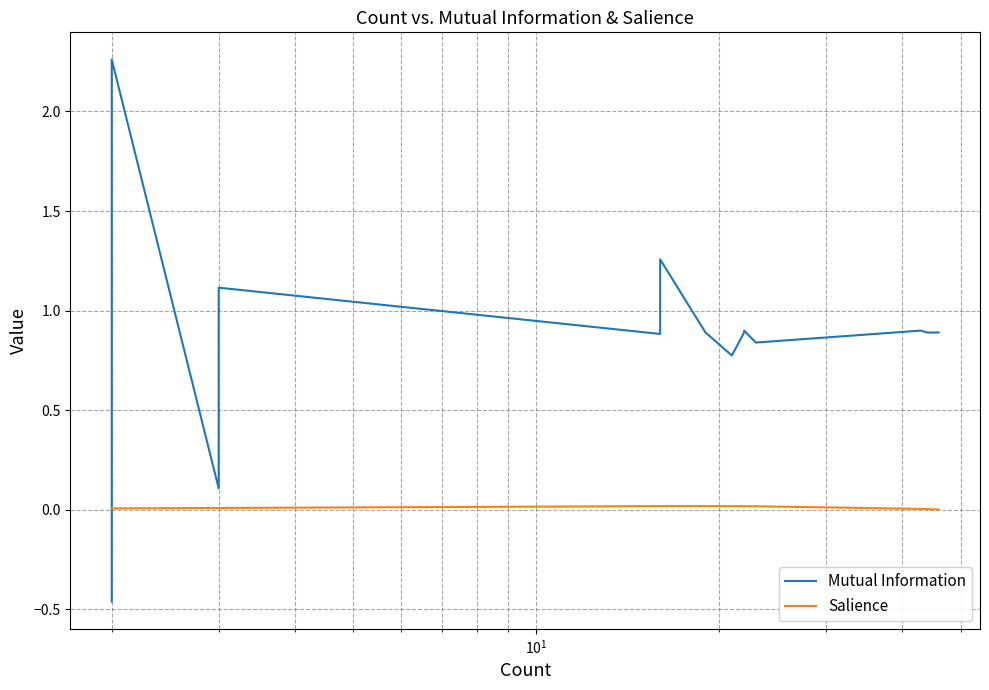

True or false: Salience has more than 1 points higher than both neighbors.

False